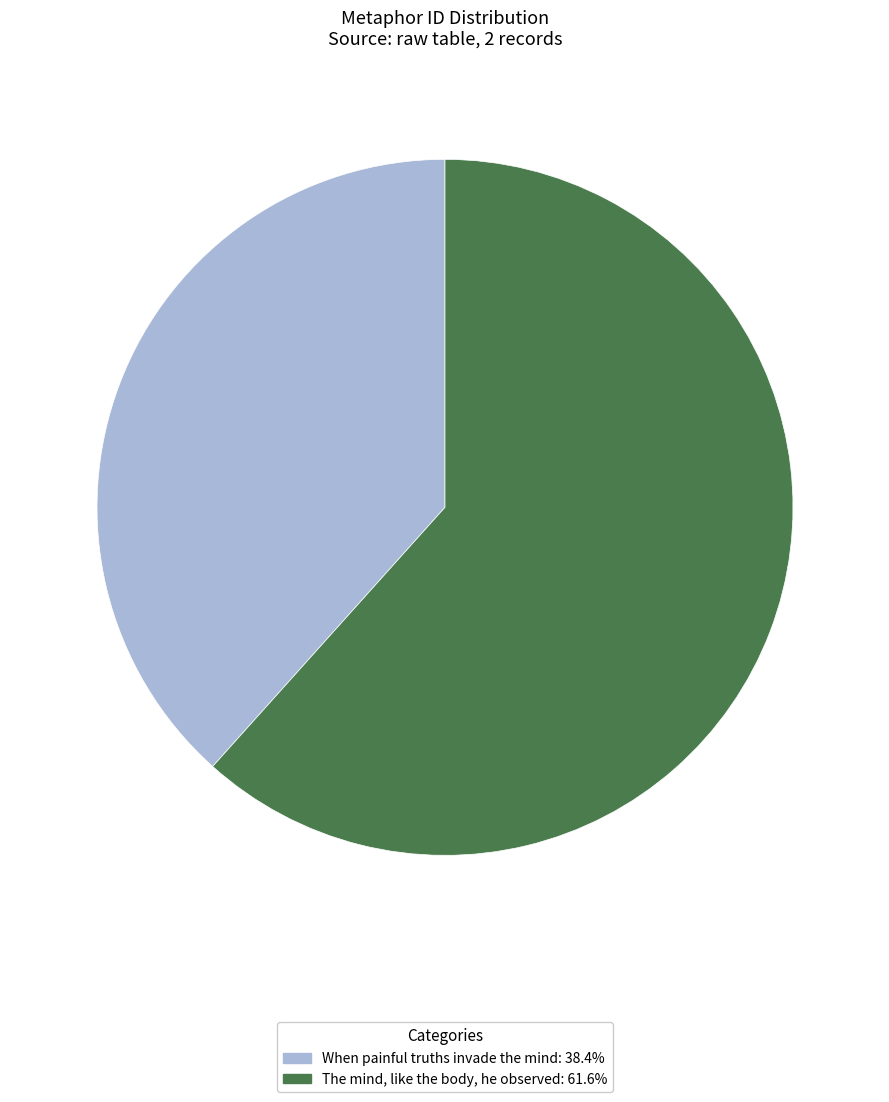

Is there a majority slice in this chart?

Yes